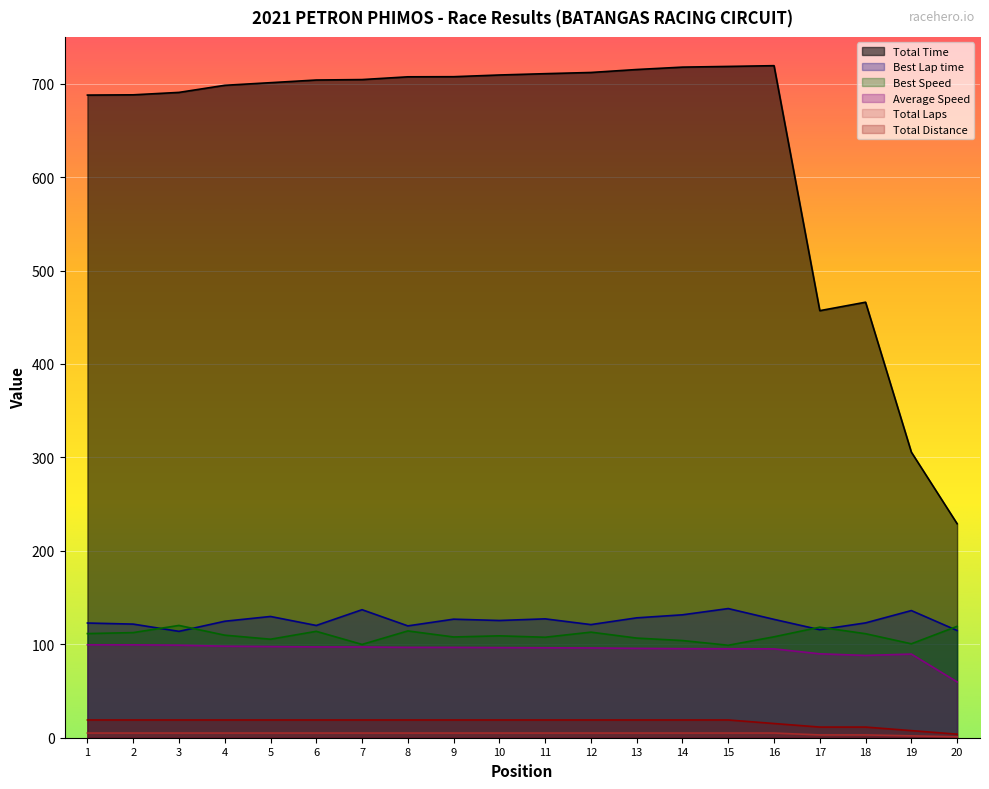

In Best Speed, how many points are higher than both neighbors (excluding endpoints)?

6